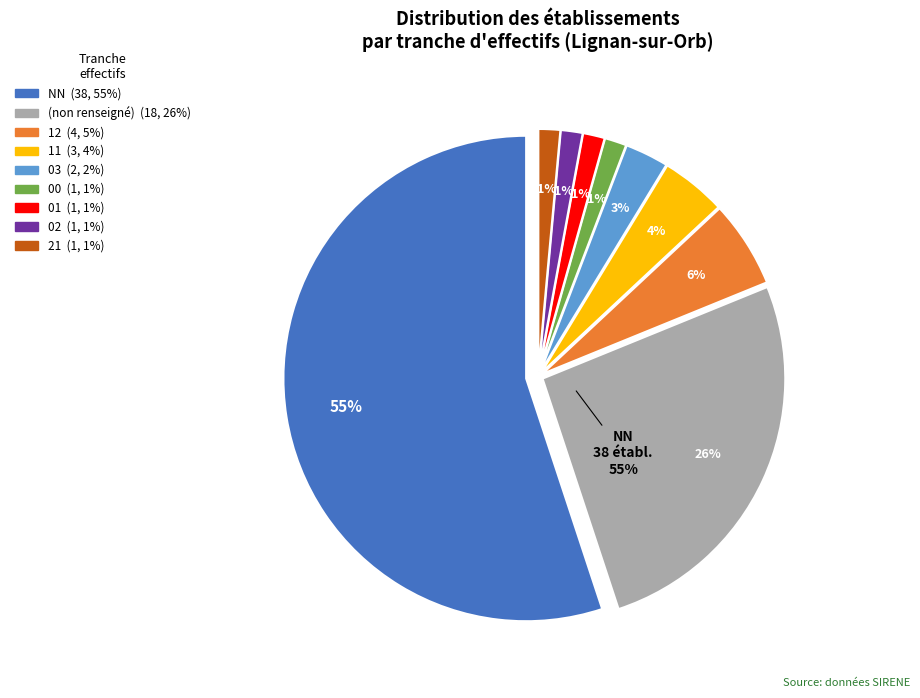

Does any single category account for the majority?

No